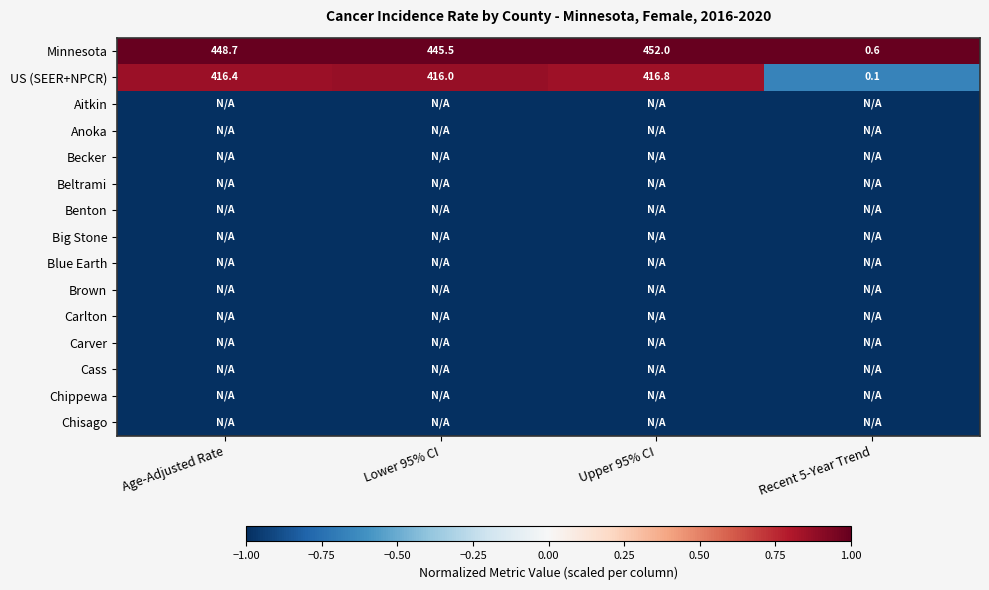

At how many categories does at least one series exceed 0?

4